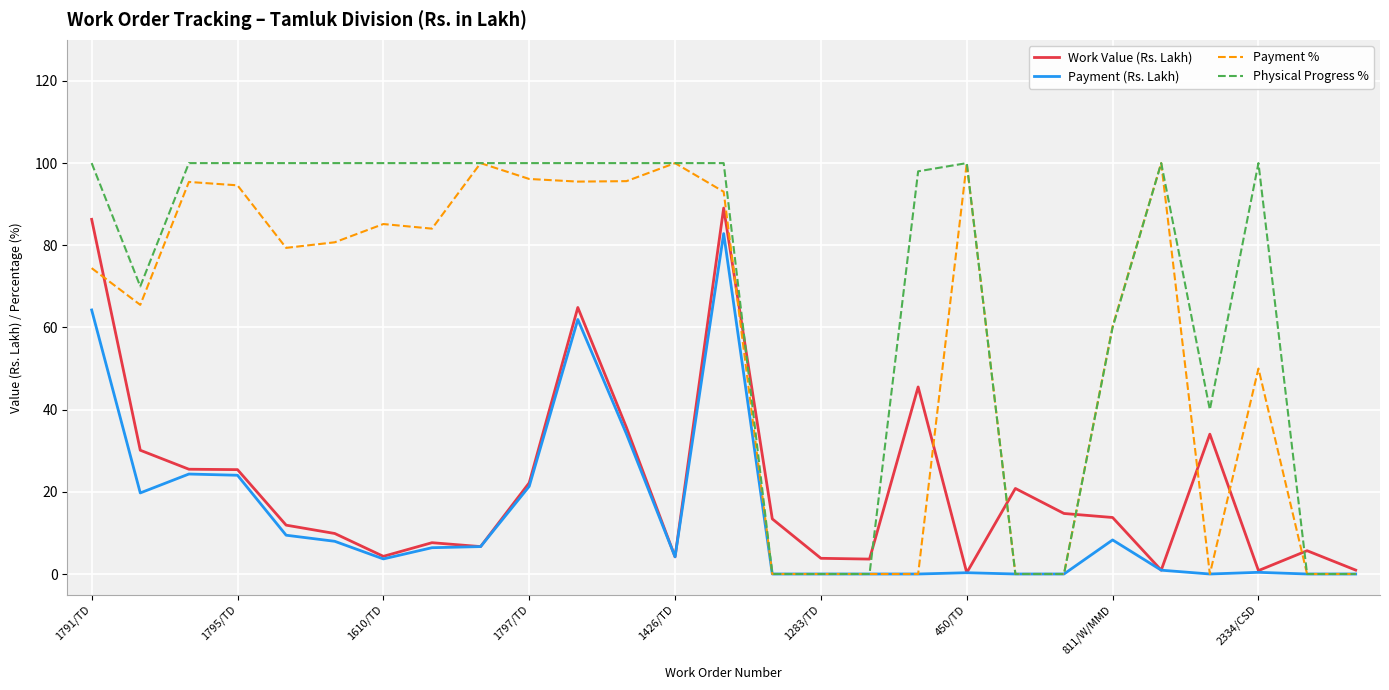

What is the highest value of the Physical Progress % series?

100.0